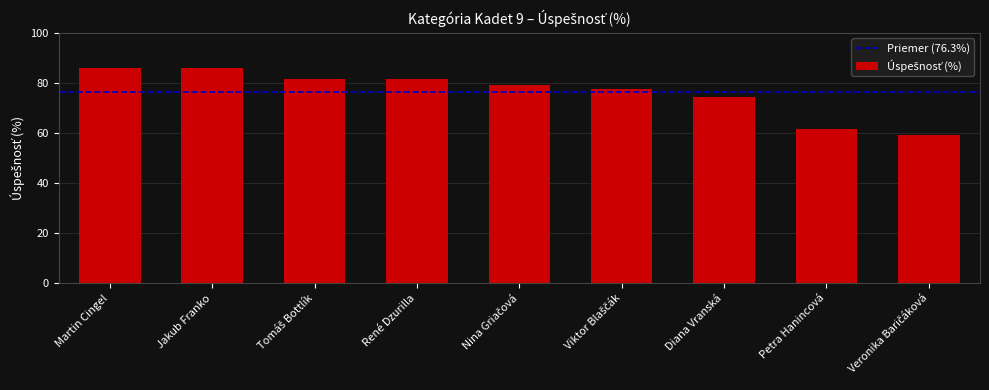

What is the greatest value displayed?

85.8